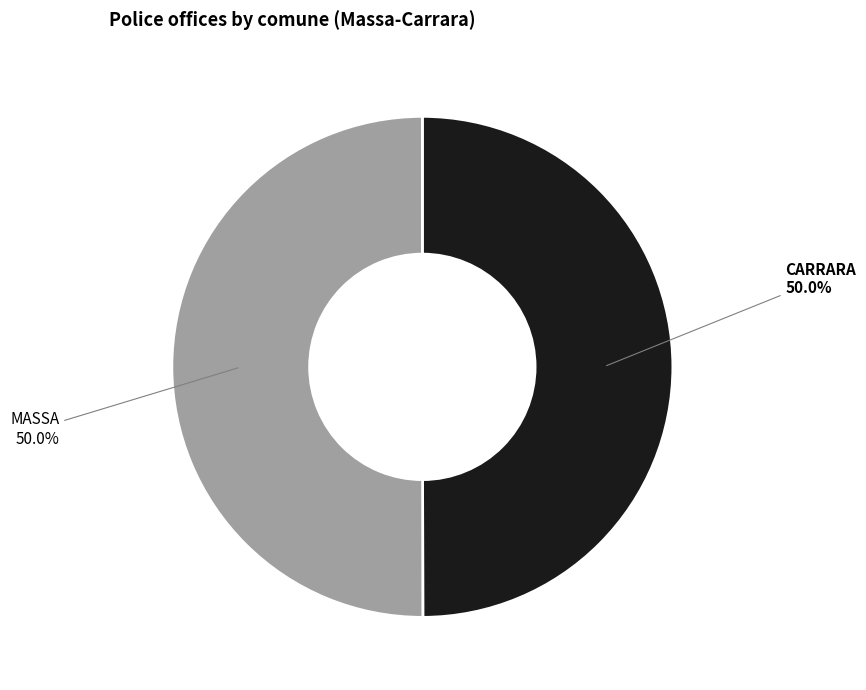

What percentage do CARRARA and MASSA together represent?

100.0%